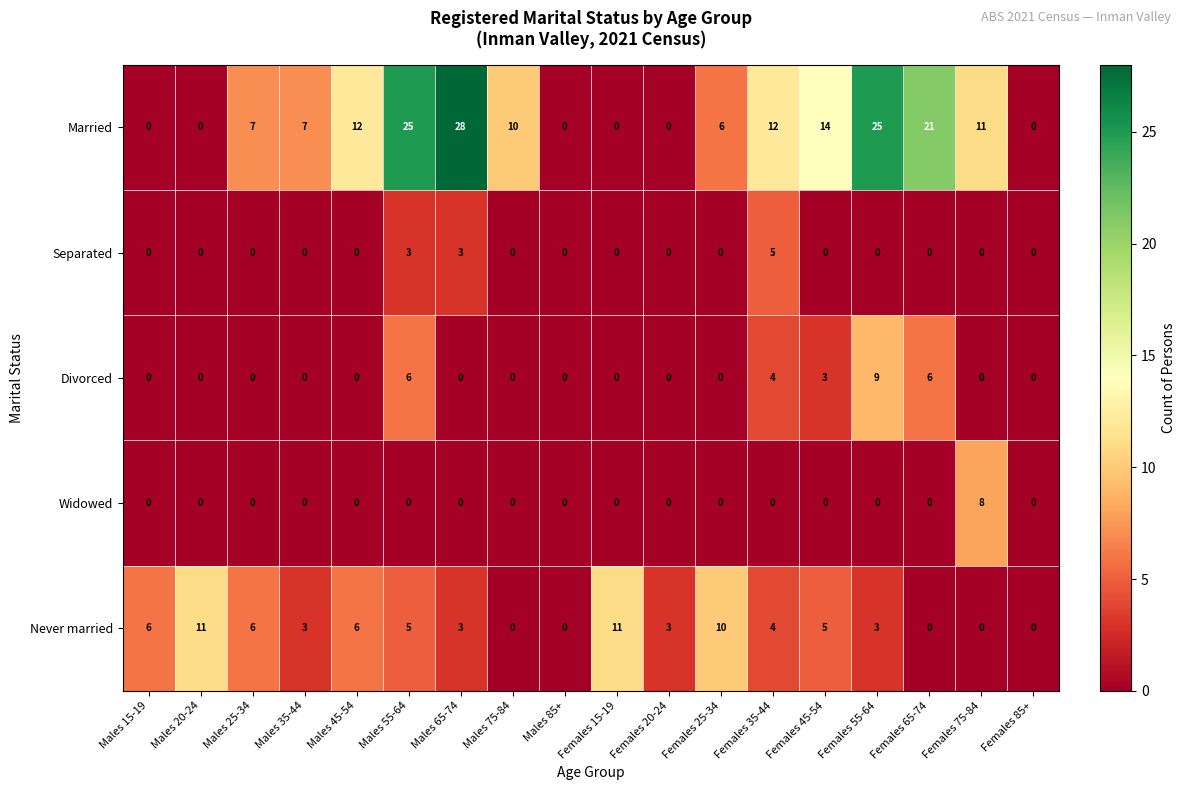

The value of Married at Males 20-24 is -13. True or false?

False